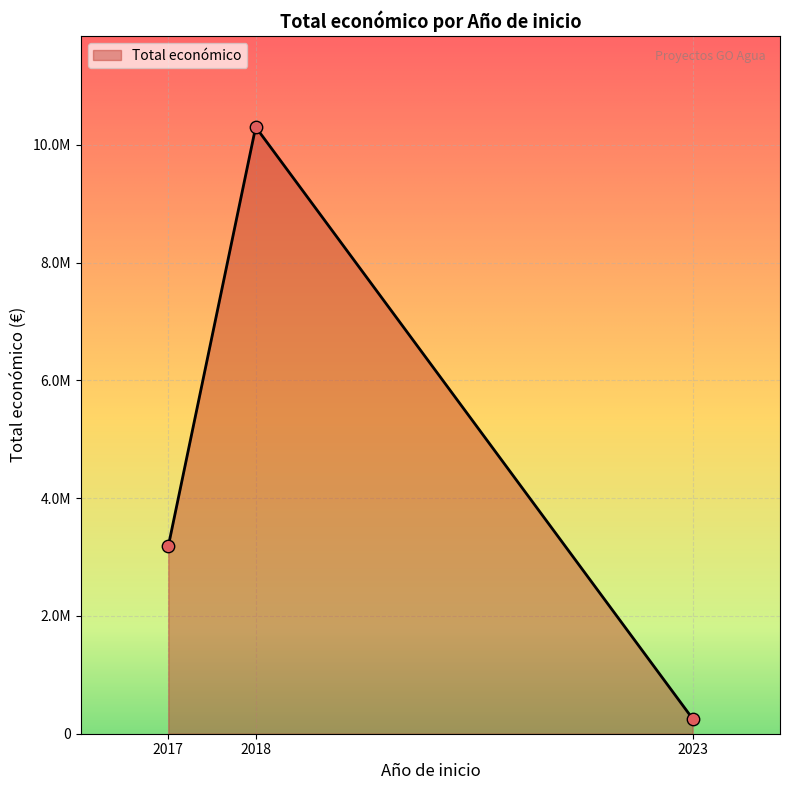

Does the chart have visible grid lines?

Yes